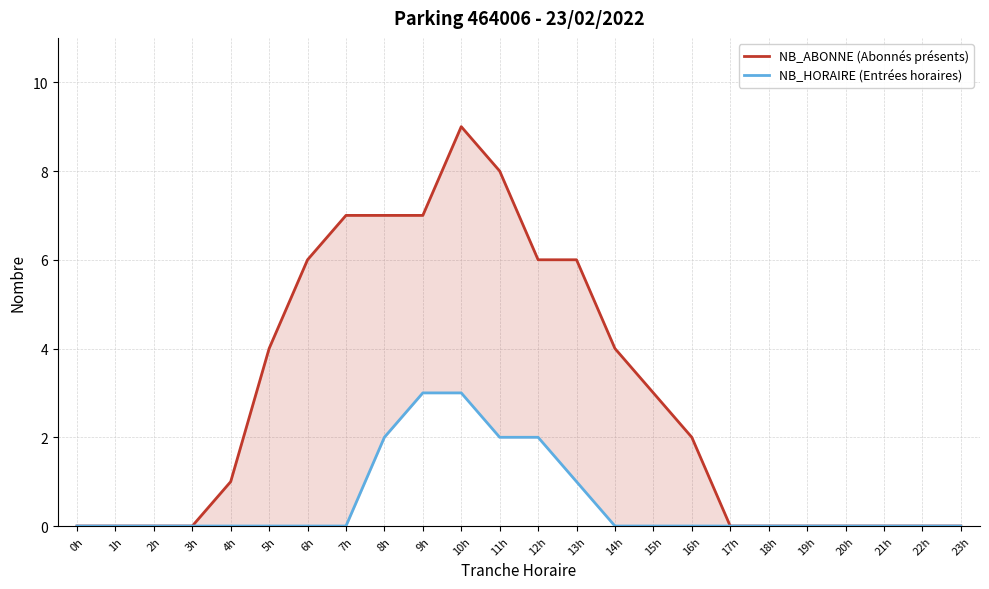

Does the chart display data point markers on the line(s)?

No